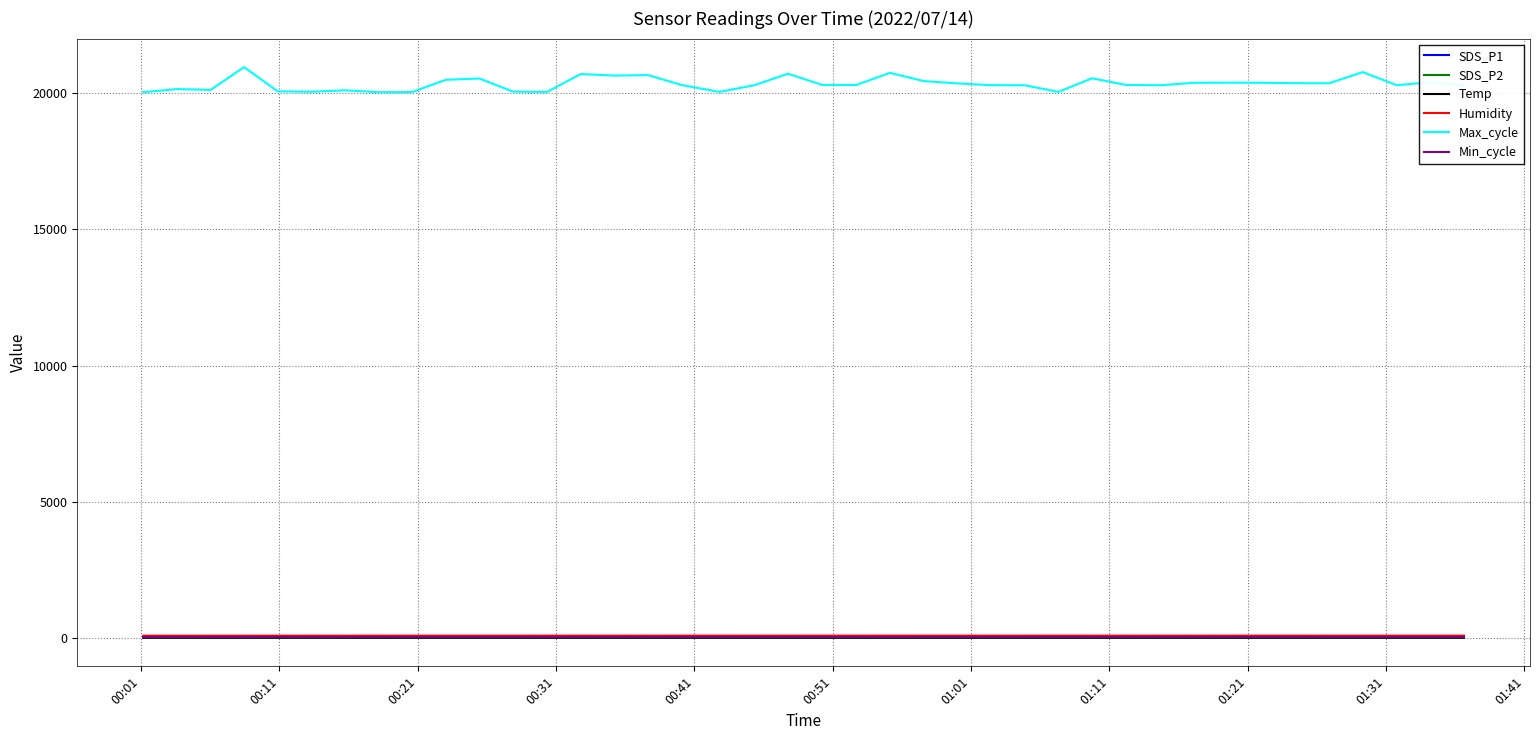

What is the difference between the second highest and second lowest values in the SDS_P1 series?

7.8